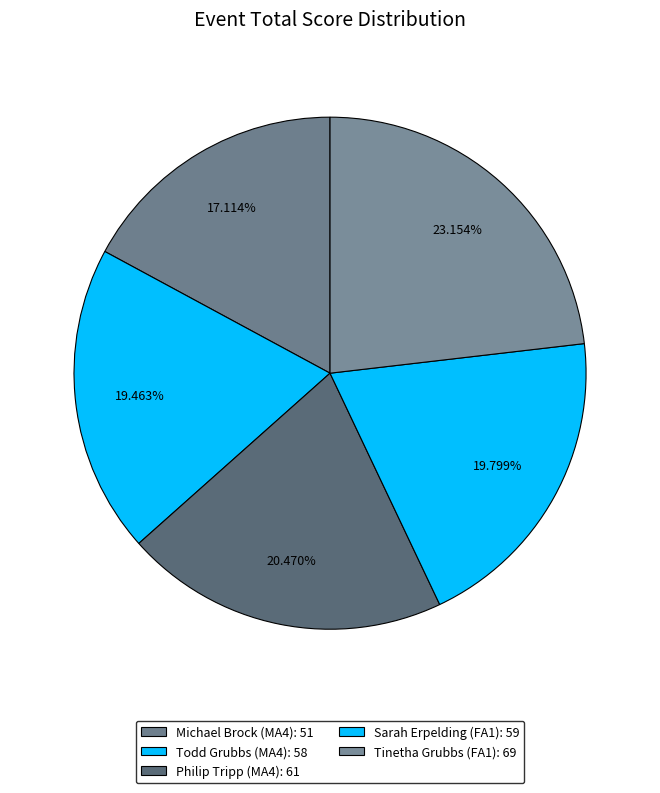

Rank the categories by value from highest to lowest.

Tinetha Grubbs (FA1), Philip Tripp (MA4), Sarah Erpelding (FA1), Todd Grubbs (MA4), Michael Brock (MA4)